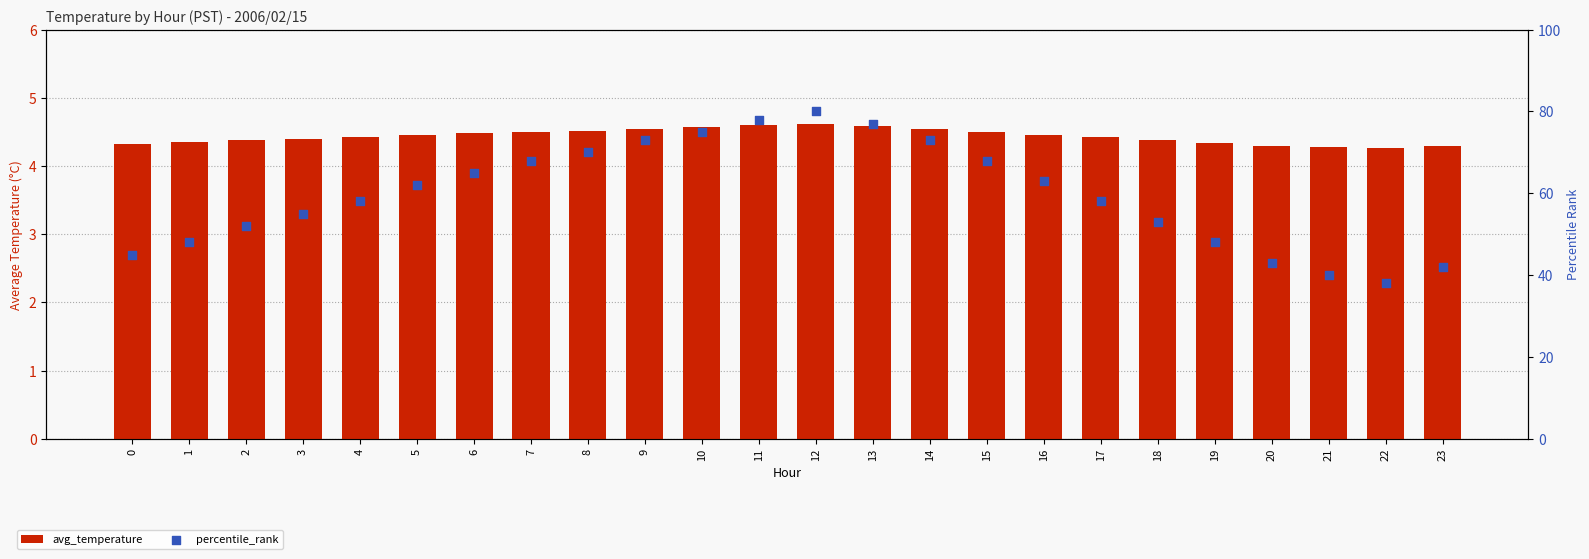

Which series has the widest spread of Y values?

percentile_rank